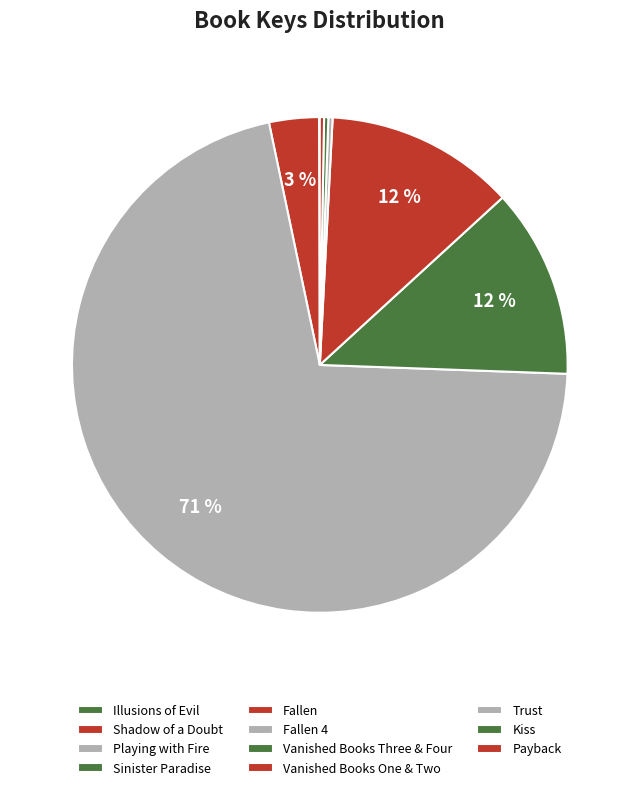

How many segments does this pie chart have?

11